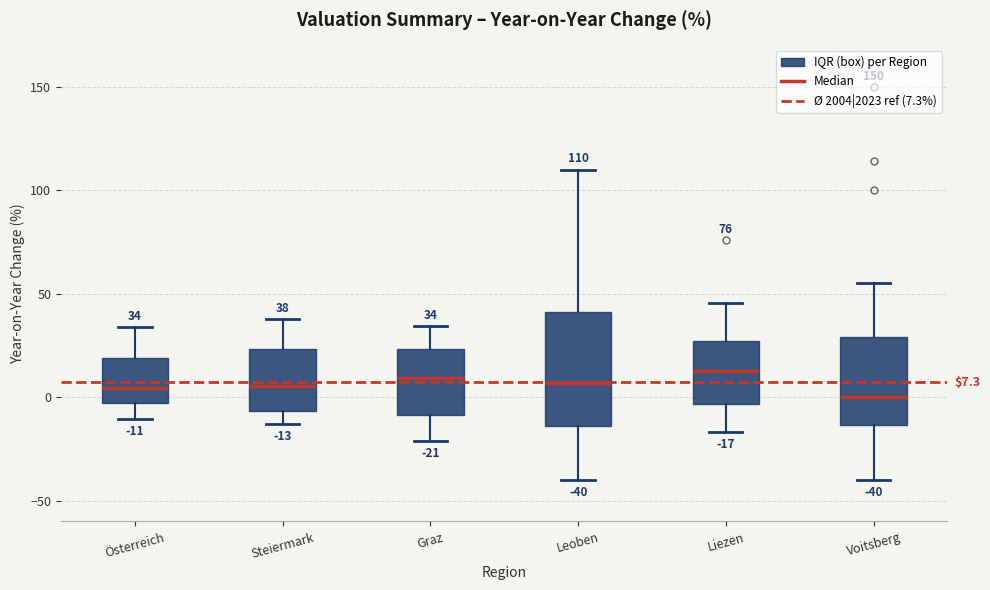

Which box is the tallest, from its lower edge to its upper edge?

Leoben